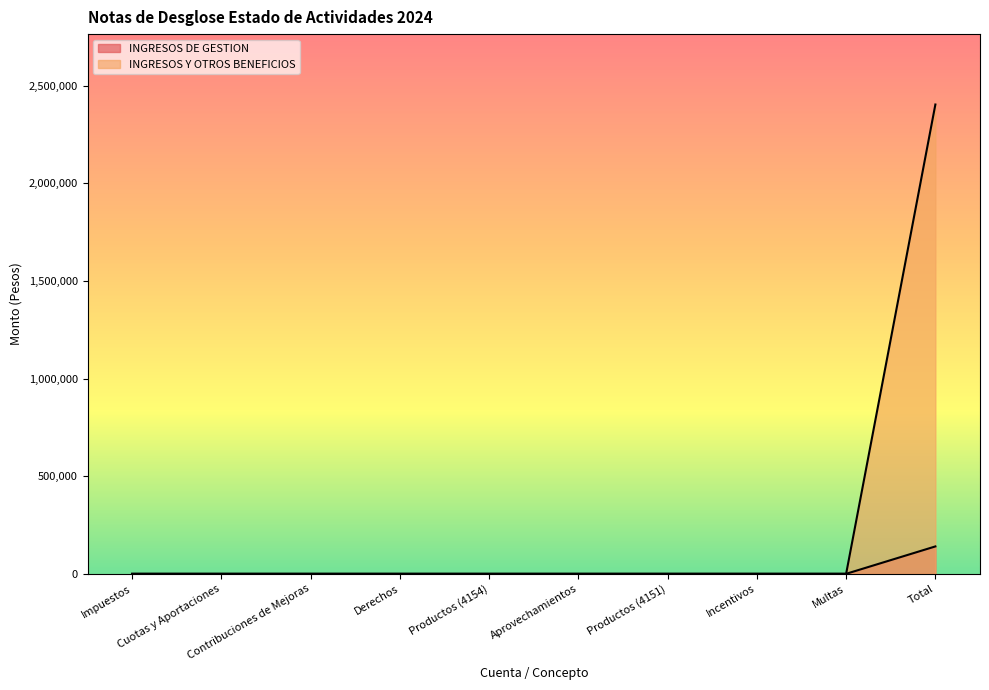

True or false: INGRESOS Y OTROS BENEFICIOS and INGRESOS DE GESTION intersect in this chart.

False